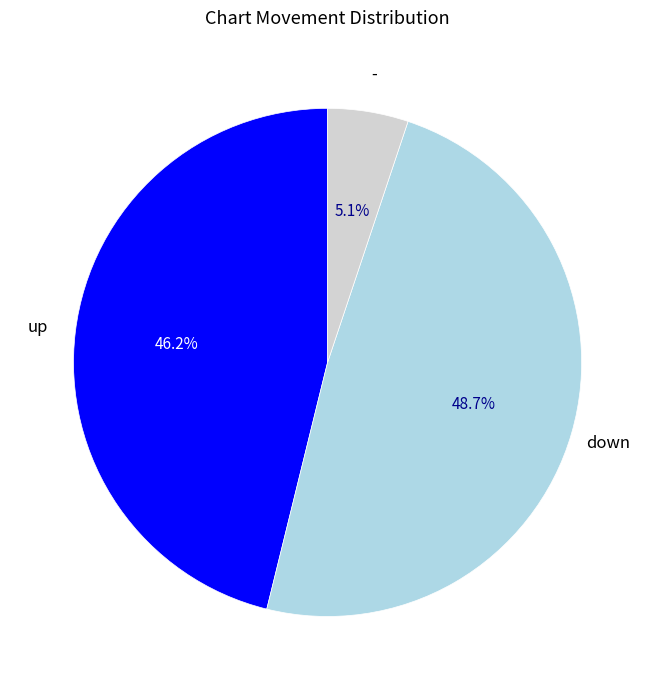

To the nearest percent, what percentage of the pie is down?

49%